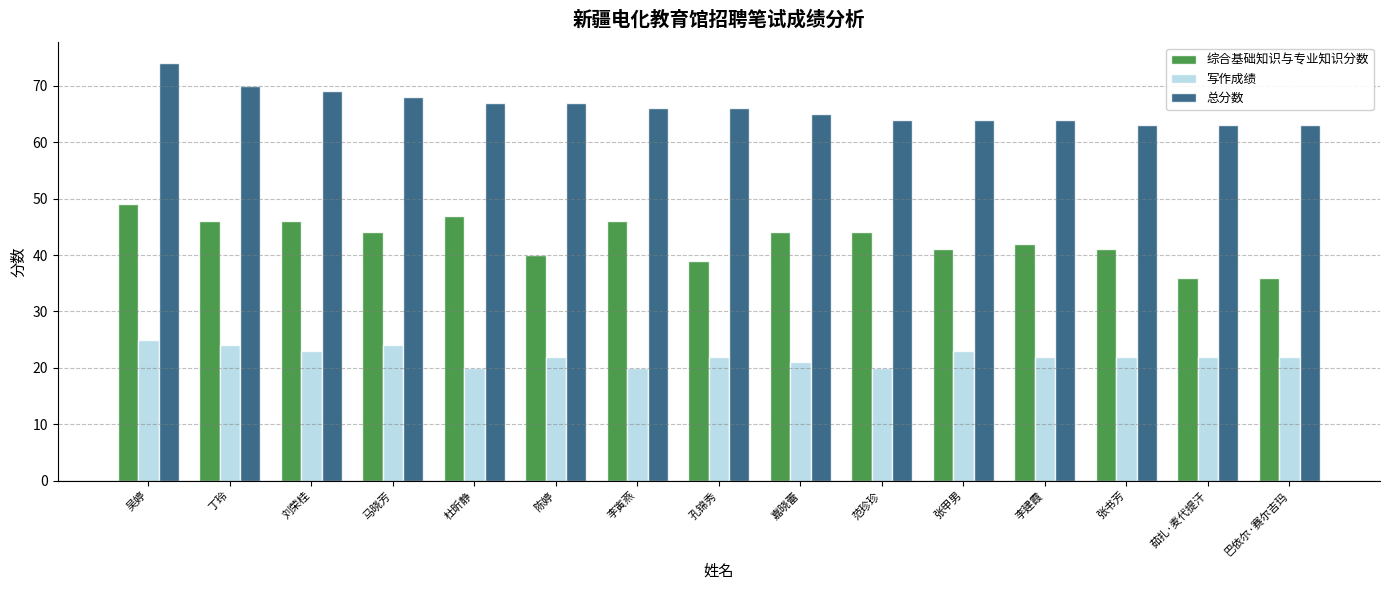

Which series has the largest total across all categories?

总分数